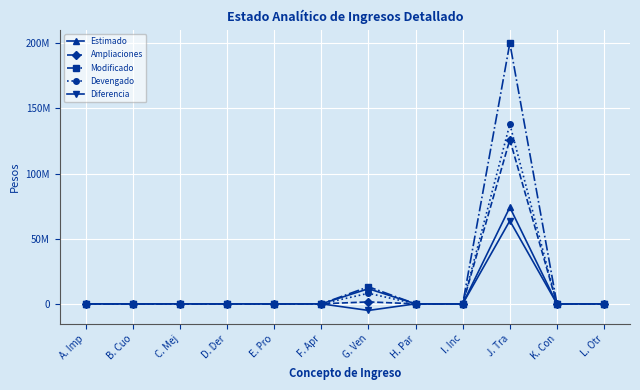

Is this an area chart (filled region under the line)?

No